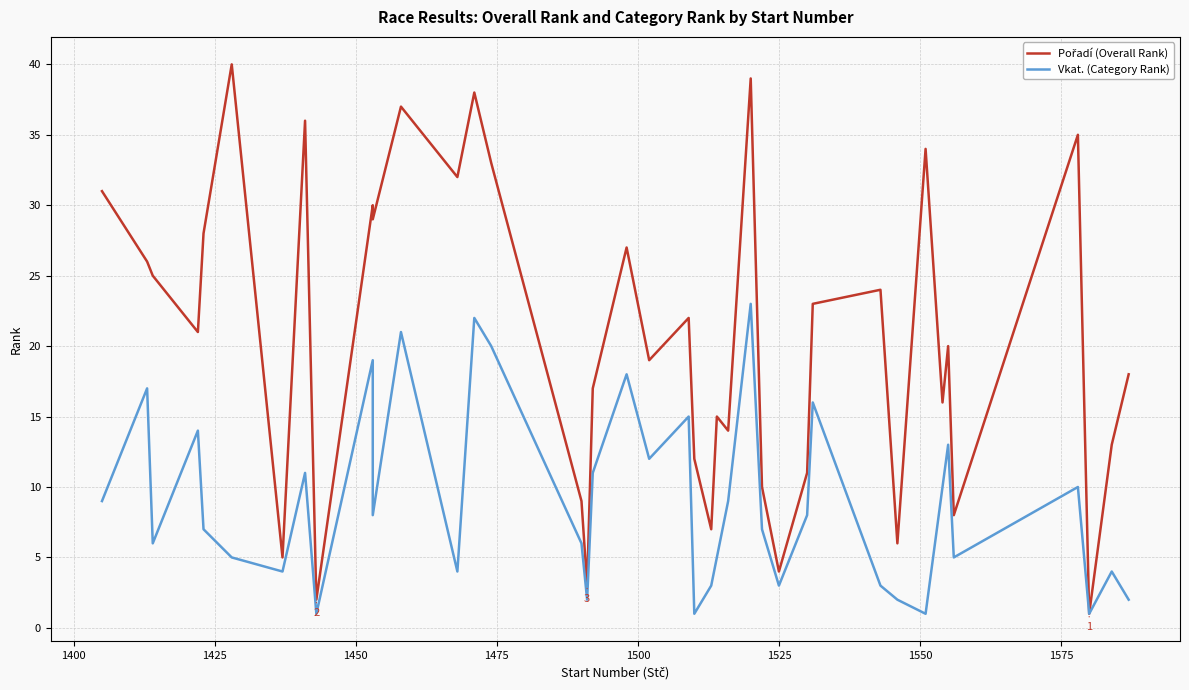

Is it true that Pořadí (Overall Rank) equals 4 at 39?

False